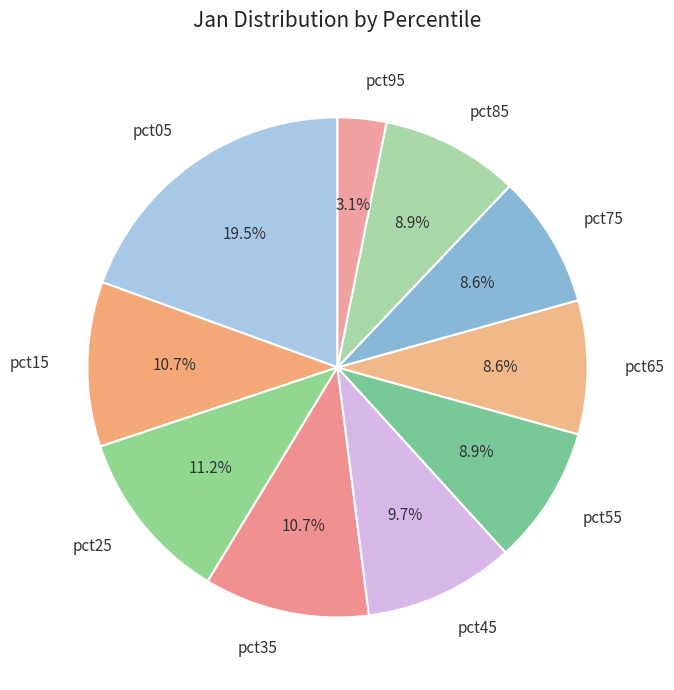

What percentage is the pct45 slice, to the nearest percent?

10%